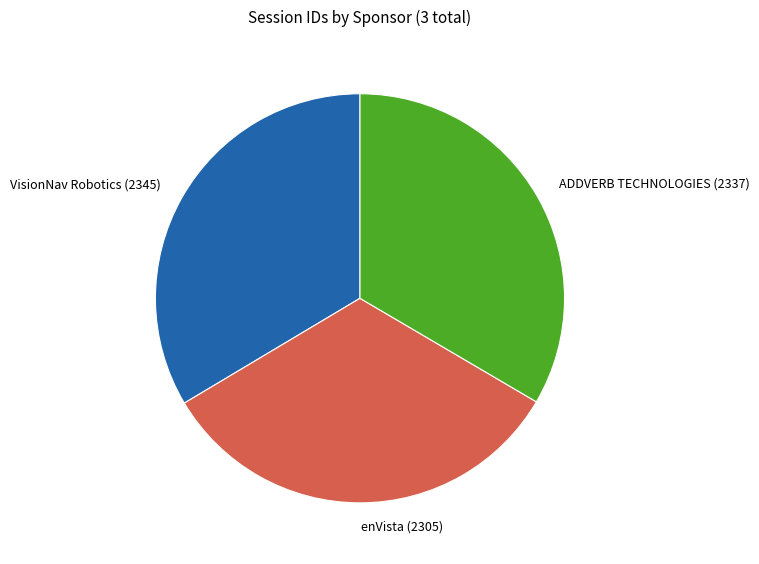

What is the ratio of the value at ADDVERB TECHNOLOGIES (2337) to the value at VisionNav Robotics (2345)?

1.0